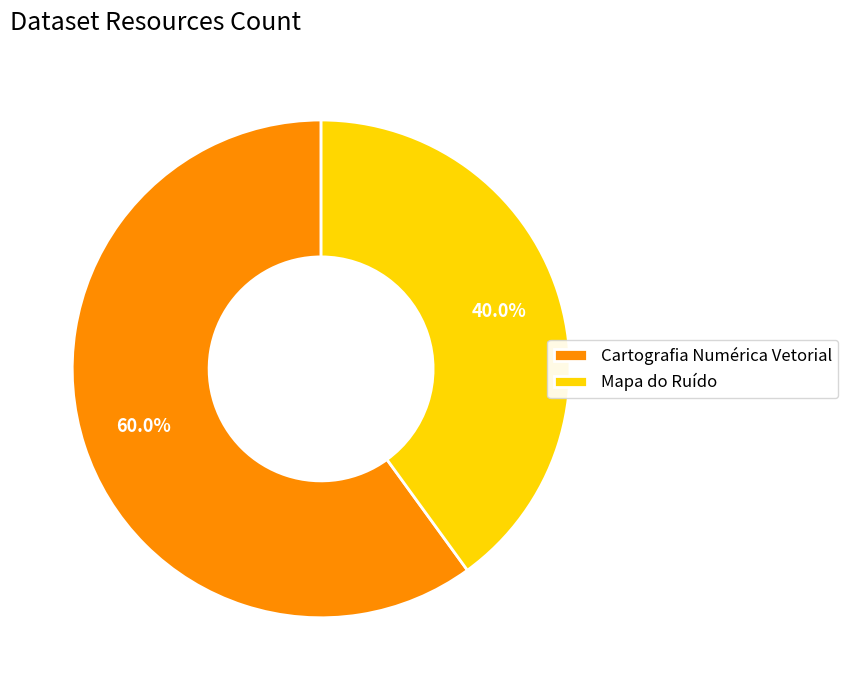

To the nearest percent, what is the average slice percentage?

50%